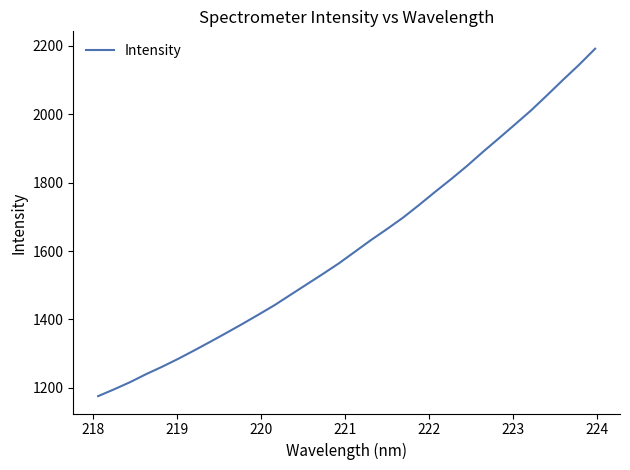

What is the difference between the maximum and minimum values?

1016.4